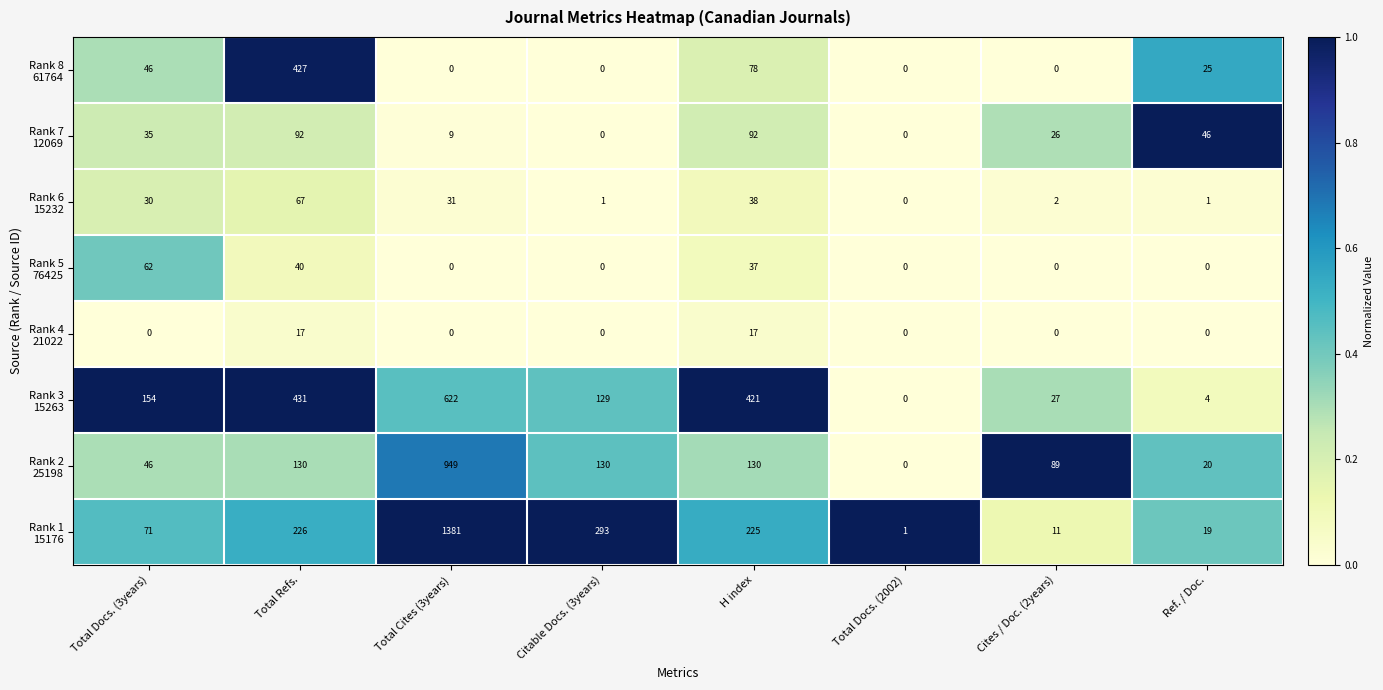

At which category is the sum across all series the highest?

Total Cites (3years)